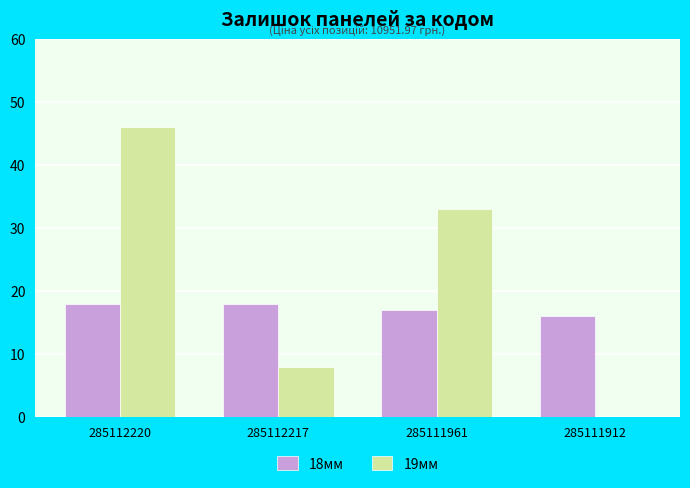

What value does the 19мм series have at 285112217, to the nearest 5?

10